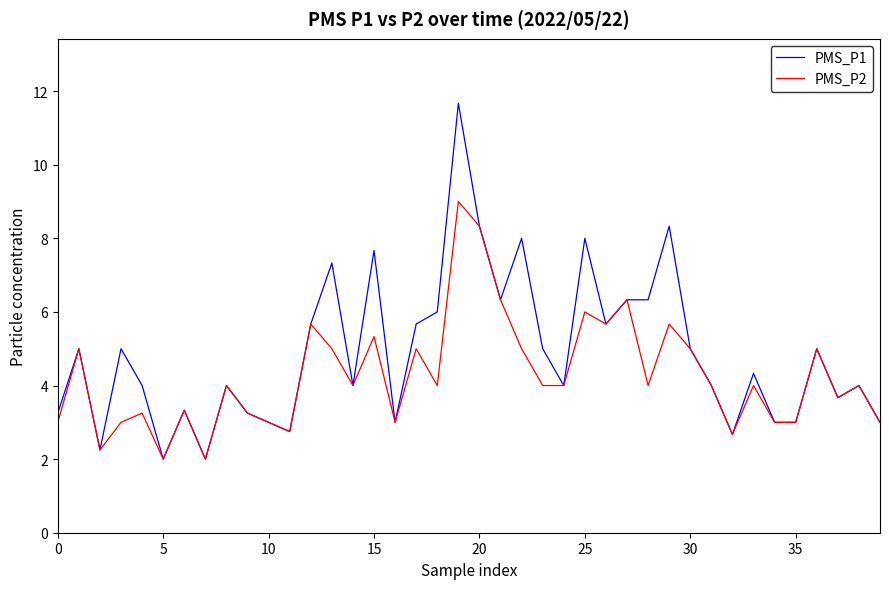

Which series has the largest total across all categories?

PMS_P1